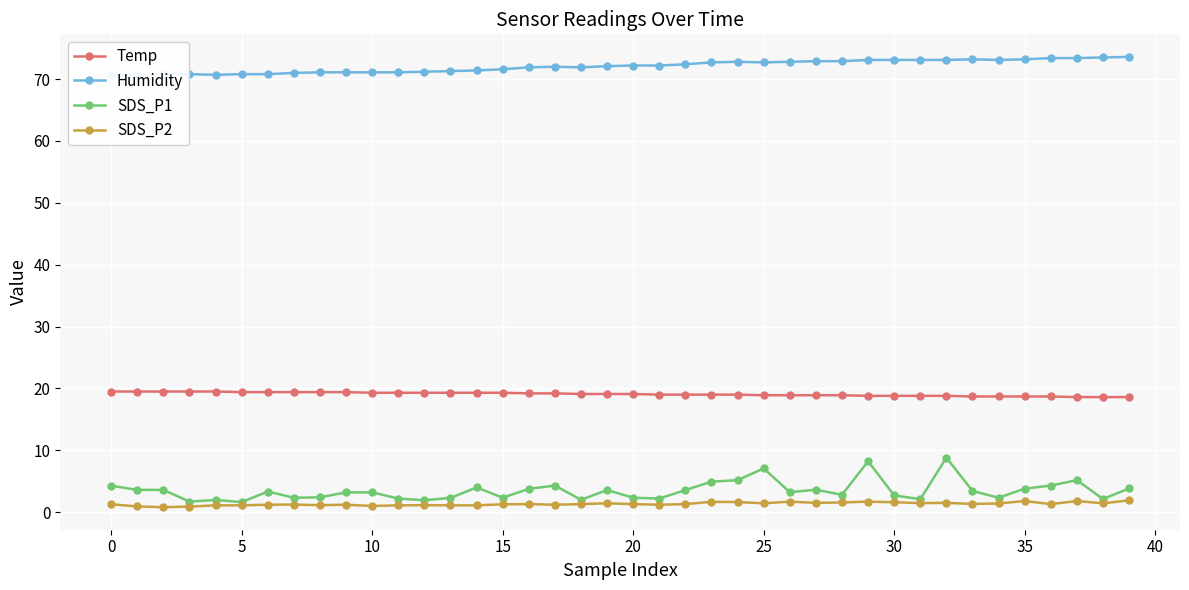

Which series has the largest total across all categories?

Humidity